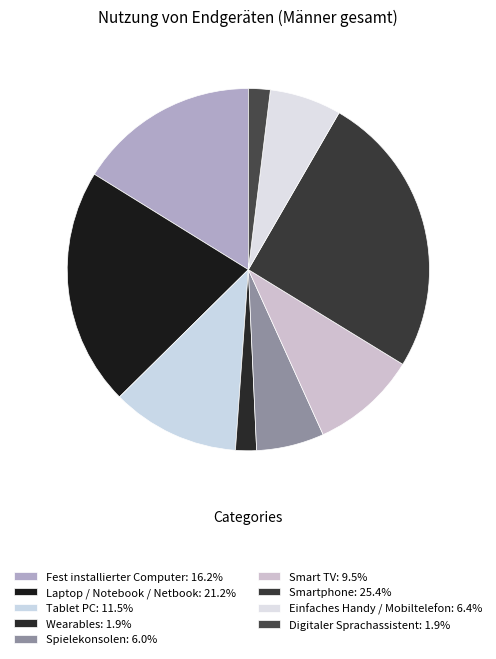

Is it true that Digitaler Sprachassistent is 2% of the pie?

True